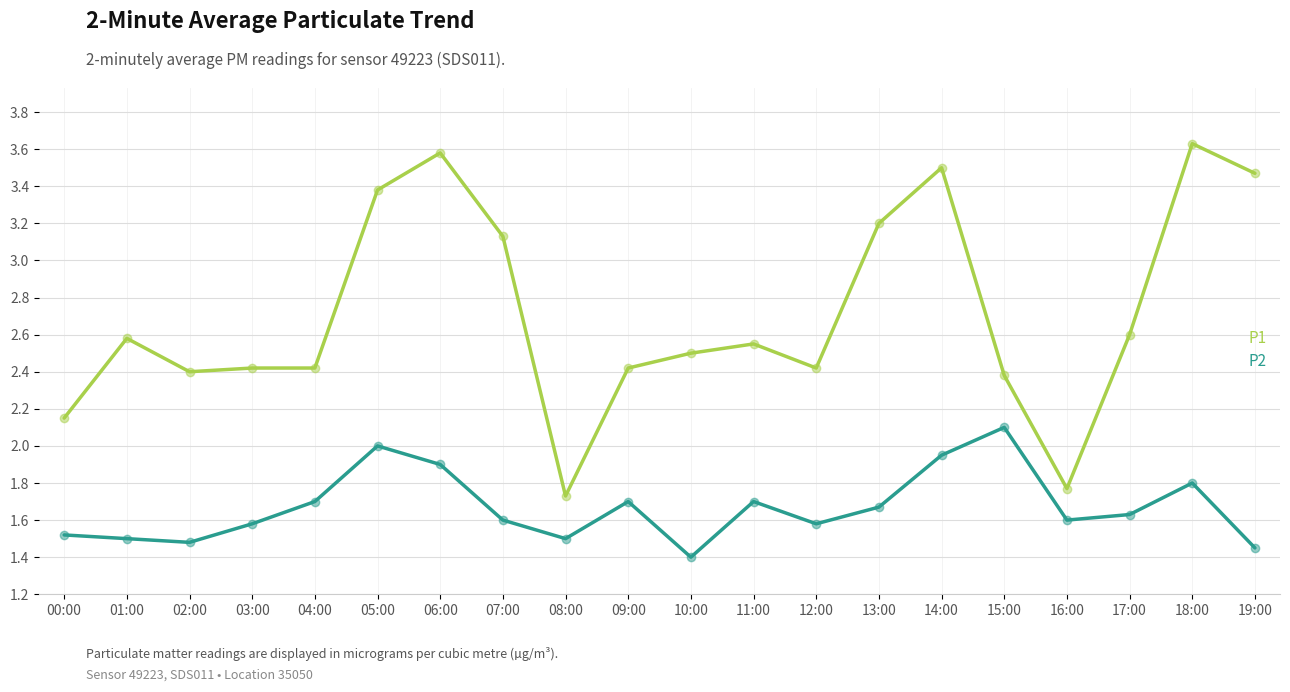

Is the value of P2 at 00:00 greater than the value of P1 at 11:00?

No